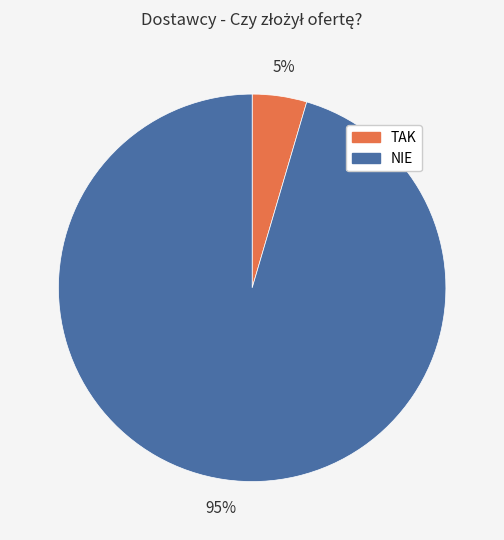

Do TAK and NIE together represent more than half of the pie?

Yes